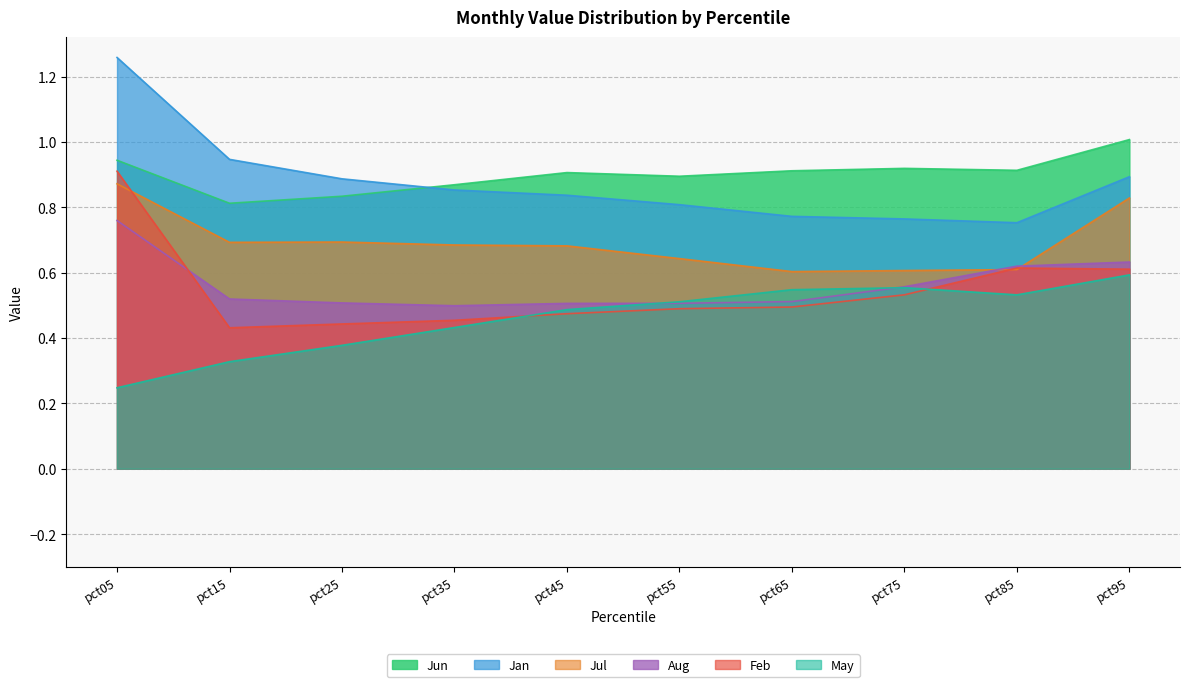

Rank the series by their maximum value, from highest to lowest.

Jan, Jun, Feb, Jul, Aug, May